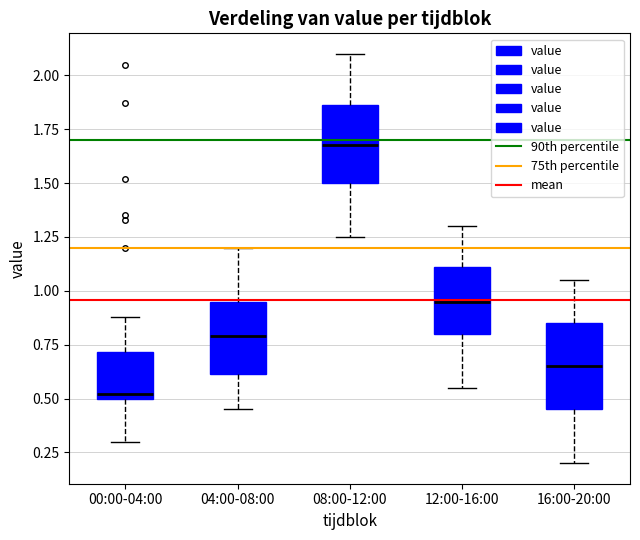

Where does the lower whisker of the box for 16:00-20:00 end on the y-axis? The values are not printed on the chart, so give them approximately, as read against the axis.

0.20